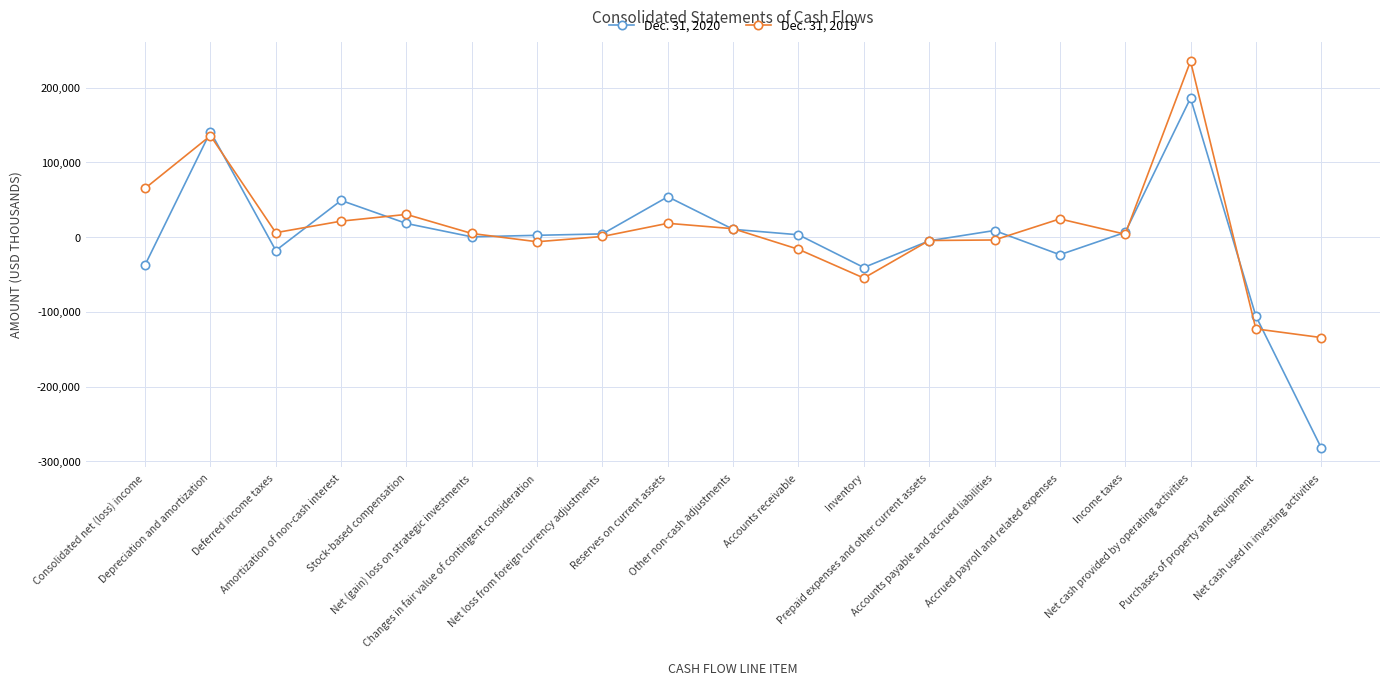

List the series in order of their overall mean, lowest first.

Dec. 31, 2020, Dec. 31, 2019